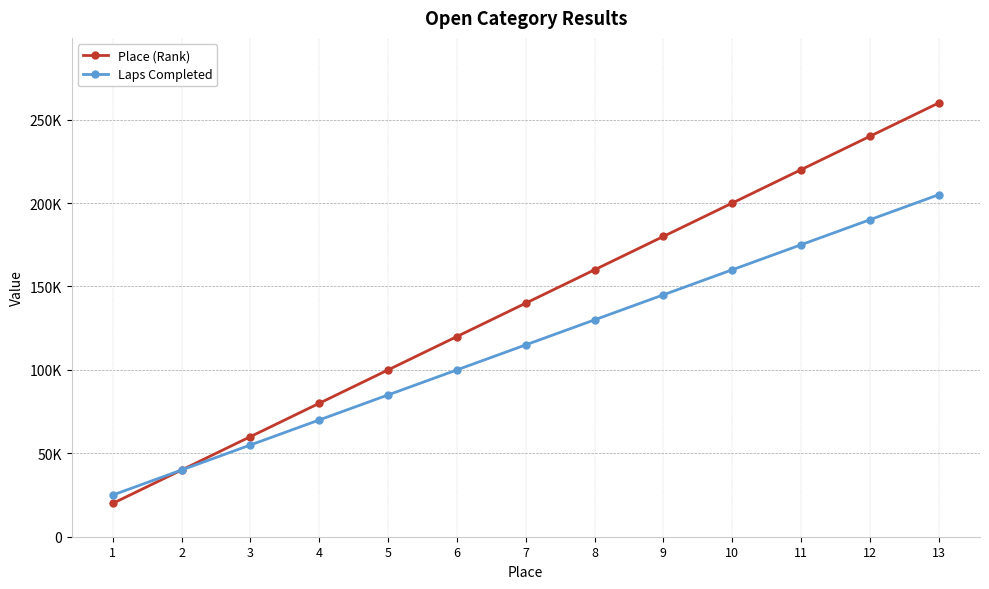

Does the chart have visible grid lines?

Yes